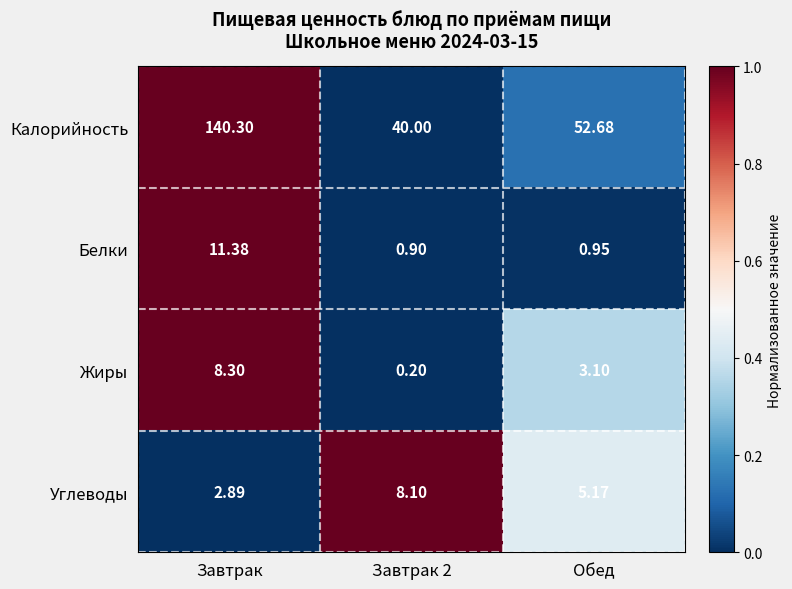

What is the spread (max minus min) of values at Завтрак?

137.4